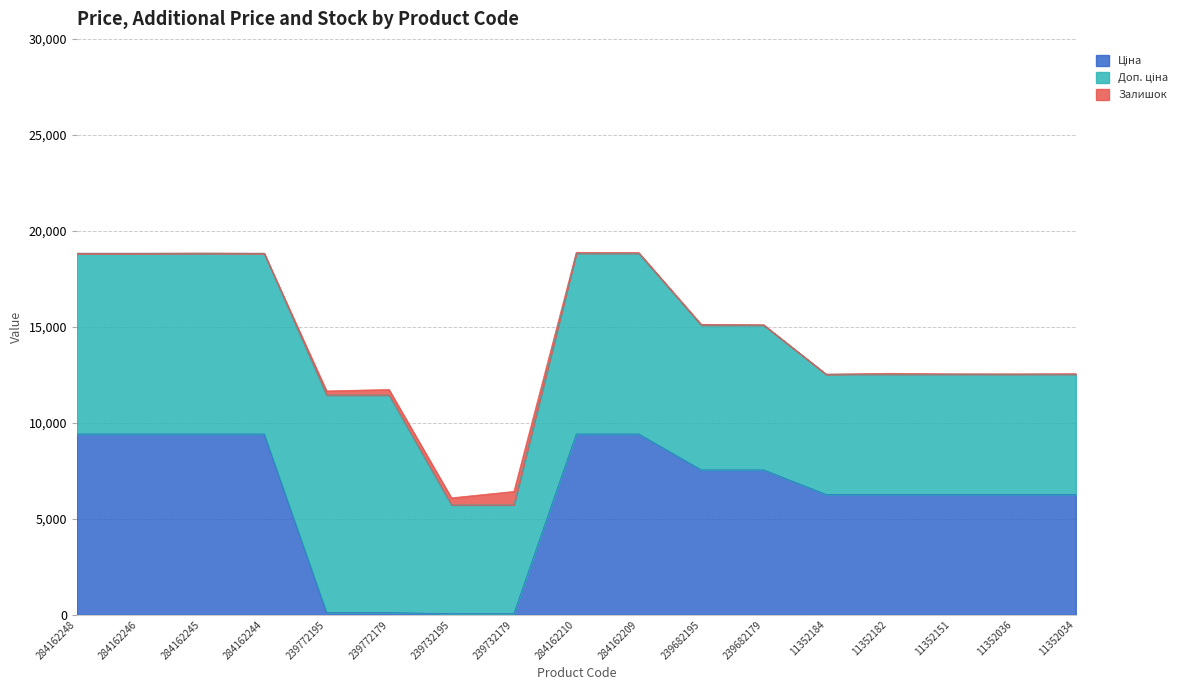

Reading left to right, extract all data points from this chart.

Ціна: 284162248=9416.9	284162246=9416.9	284162245=9416.9	284162244=9416.9	239772195=113.3	239772179=113.3	239732195=56.7	239732179=56.7	284162210=9416.9	284162209=9416.9	239682195=7545.9	239682179=7545.9	11352184=6266.7	11352182=6266.7	11352151=6266.7	11352036=6266.7	11352034=6266.7
Доп. ціна: 284162248=9416.9	284162246=9416.9	284162245=9416.9	284162244=9416.9	239772195=11334.0	239772179=11334.0	239732195=5667.0	239732179=5667.0	284162210=9416.9	284162209=9416.9	239682195=7545.9	239682179=7545.9	11352184=6266.7	11352182=6266.7	11352151=6266.7	11352036=6266.7	11352034=6266.7
Залишок: 284162248=0.0	284162246=0.0	284162245=9.0	284162244=0.0	239772195=215.0	239772179=290.0	239732195=370.0	239732179=702.0	284162210=48.0	284162209=34.0	239682195=38.0	239682179=15.0	11352184=0.0	11352182=46.0	11352151=20.0	11352036=16.0	11352034=26.0